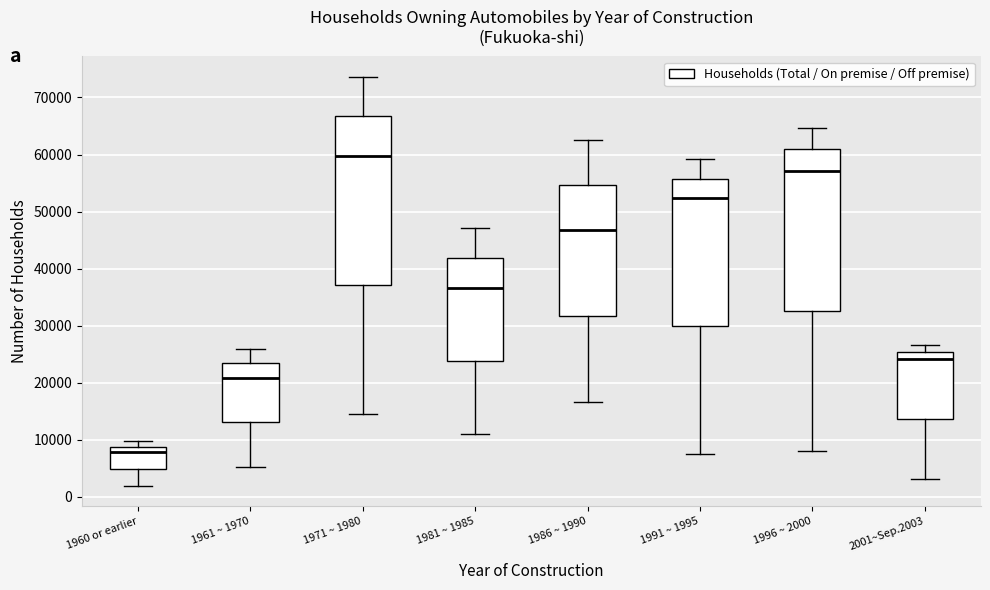

Which box is the tallest, from its lower edge to its upper edge?

1971 ~ 1980